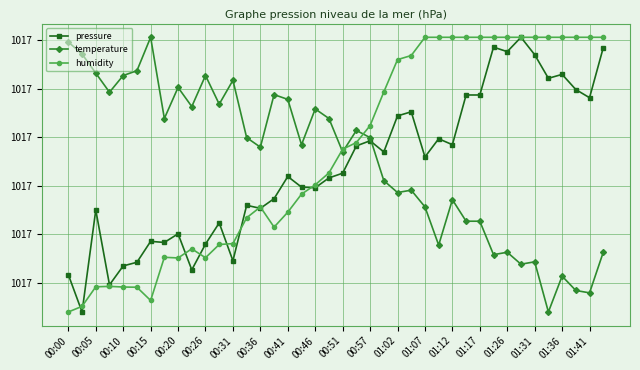

What is the average value of the humidity series?

101706.6